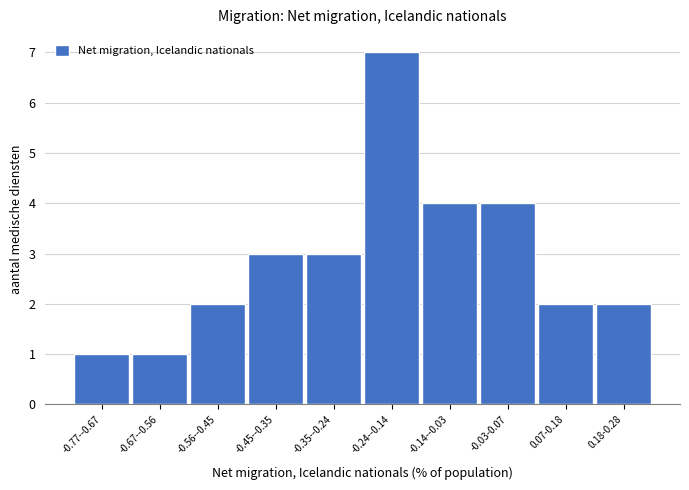

Reading left to right, list all the values displayed in this chart.

-0.77--0.67=1	-0.67--0.56=1	-0.56--0.45=2	-0.45--0.35=3	-0.35--0.24=3	-0.24--0.14=7	-0.14--0.03=4	-0.03-0.07=4	0.07-0.18=2	0.18-0.28=2